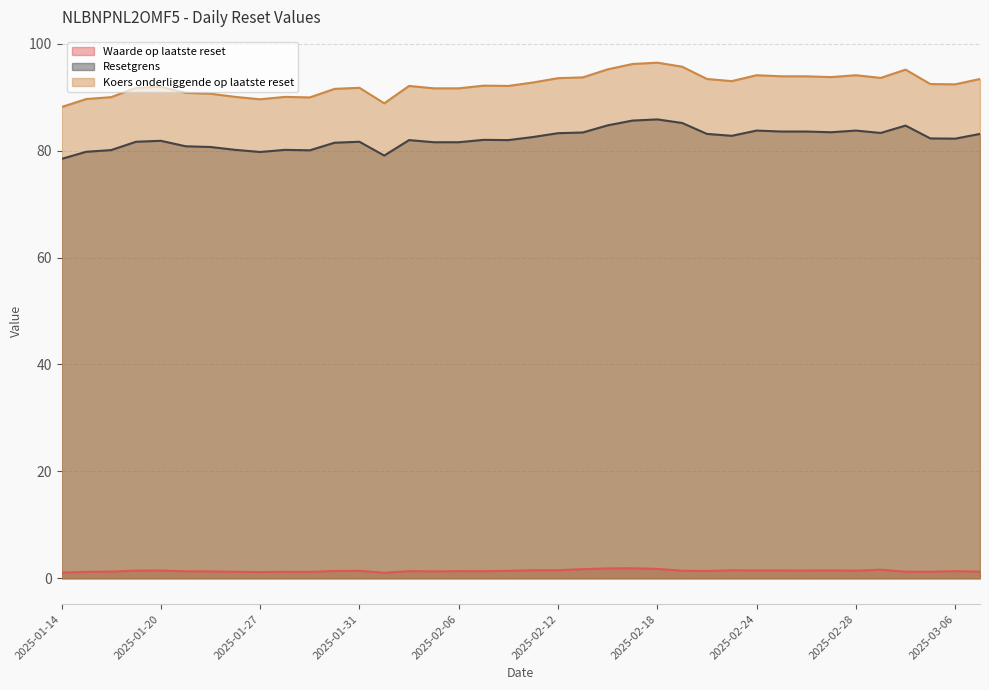

Reading left to right, what are all the values shown in this chart?

Waarde op laatste reset: 1.1	1.2	1.2	1.4	1.5	1.3	1.3	1.2	1.2	1.2	1.2	1.4	1.4	1.0	1.3	1.3	1.3	1.3	1.4	1.5	1.5	1.7	1.9	1.9	1.8	1.4	1.4	1.5	1.5	1.5	1.4	1.5	1.4	1.6	1.2	1.2	1.3	1.2
Resetgrens: 78.5	79.8	80.1	81.7	81.8	80.8	80.7	80.1	79.7	80.1	80.1	81.5	81.7	79.1	82.0	81.6	81.6	82.0	82.0	82.5	83.3	83.4	84.7	85.6	85.8	85.2	83.1	82.8	83.7	83.6	83.6	83.4	83.7	83.3	84.7	82.3	82.2	83.1
Koers onderliggende op laatste reset: 88.2	89.7	90.0	91.8	92.0	90.8	90.7	90.0	89.6	90.0	90.0	91.5	91.8	88.8	92.1	91.7	91.7	92.2	92.1	92.8	93.5	93.7	95.2	96.2	96.5	95.7	93.4	93.0	94.1	93.9	93.9	93.8	94.1	93.6	95.2	92.5	92.4	93.4